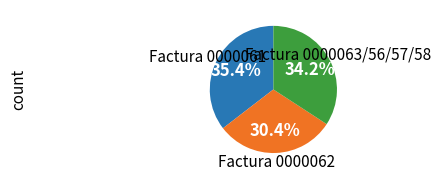

How many slices are in this pie chart?

3